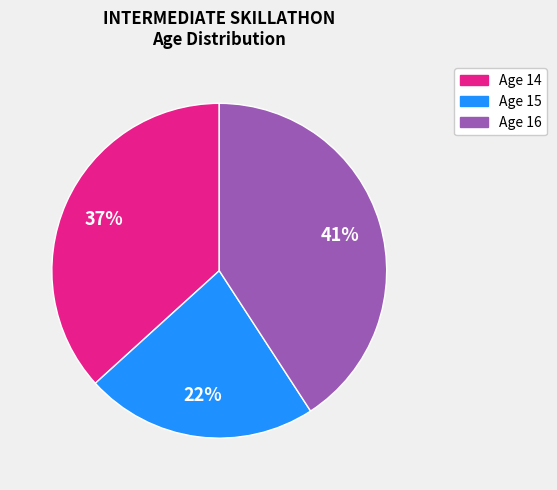

To the nearest percent, what is the average slice percentage?

33%